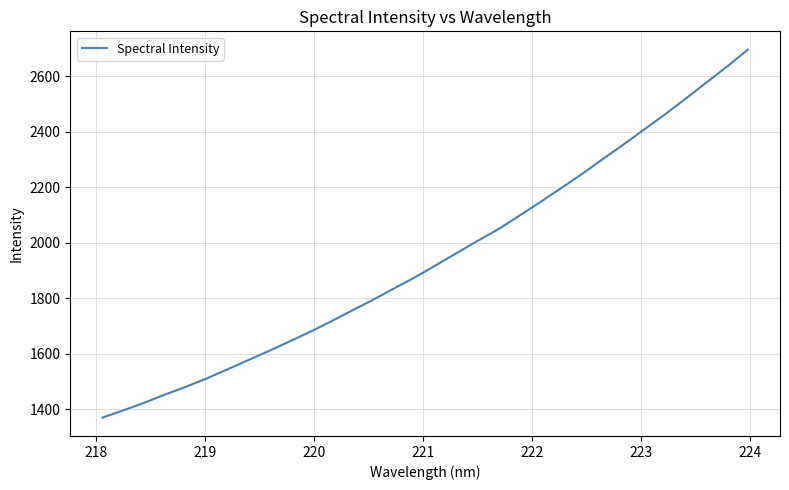

Does the chart display data point markers on the line(s)?

No